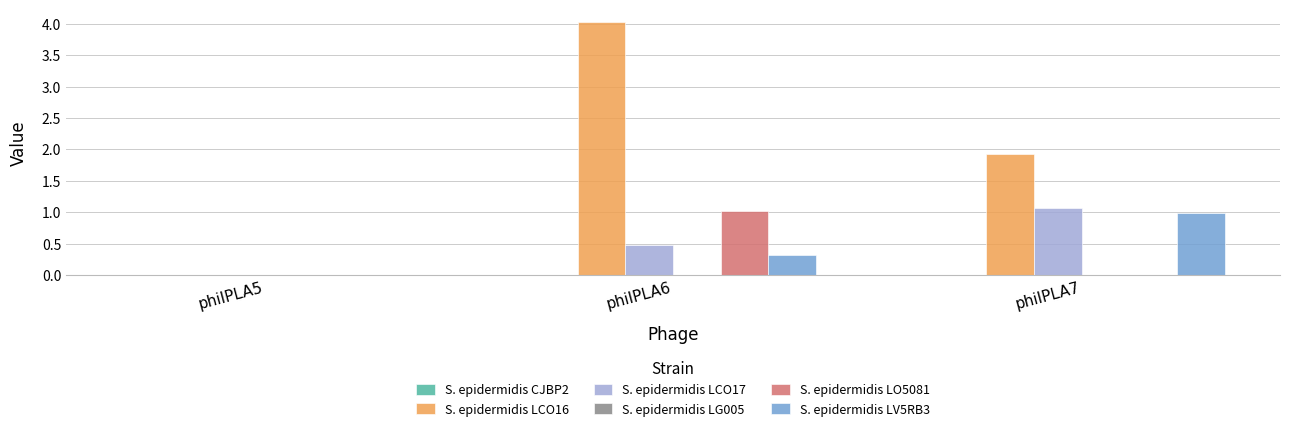

What is the average value of the S. epidermidis LCO17 series?

0.5